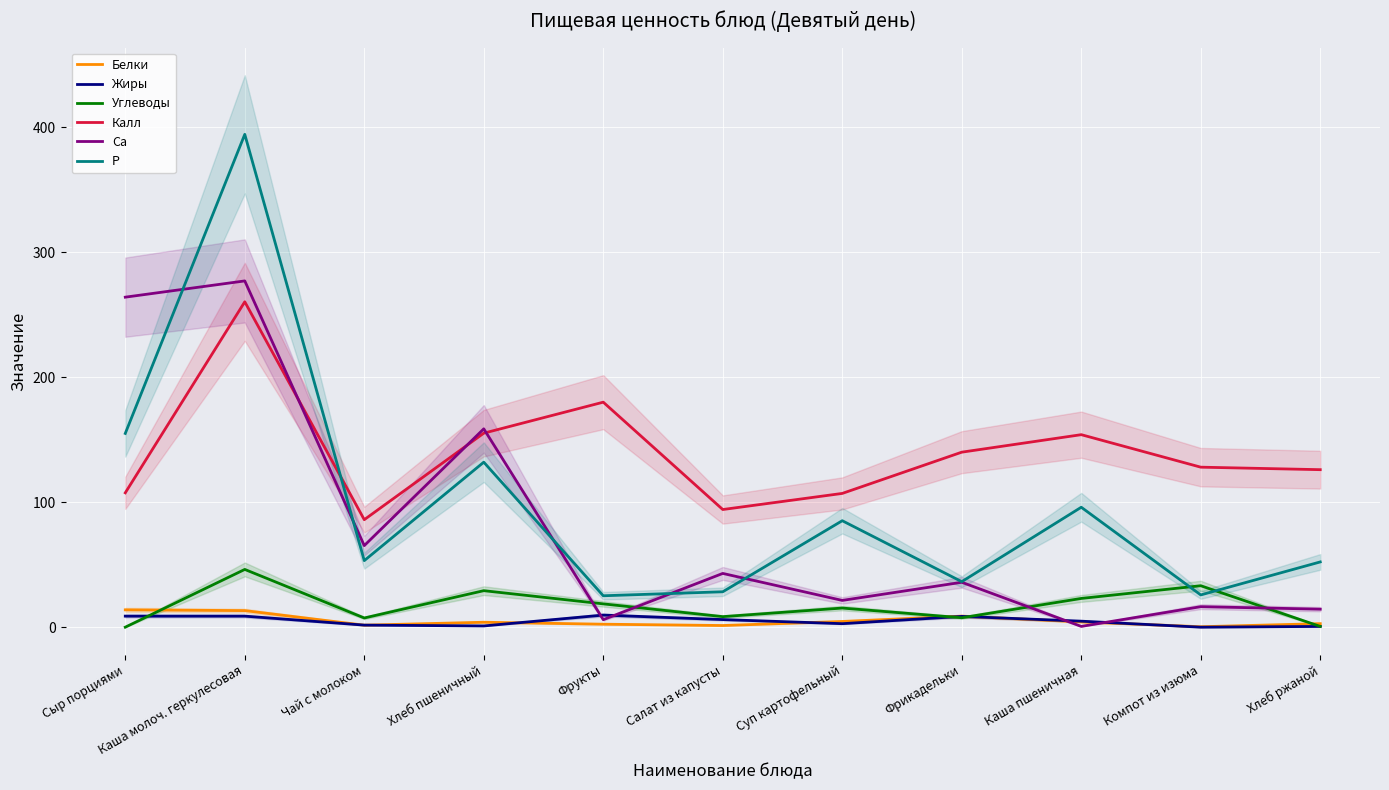

What is the difference between the Са values at Каша молоч. геркулесовая and Каша пшеничная?

276.4